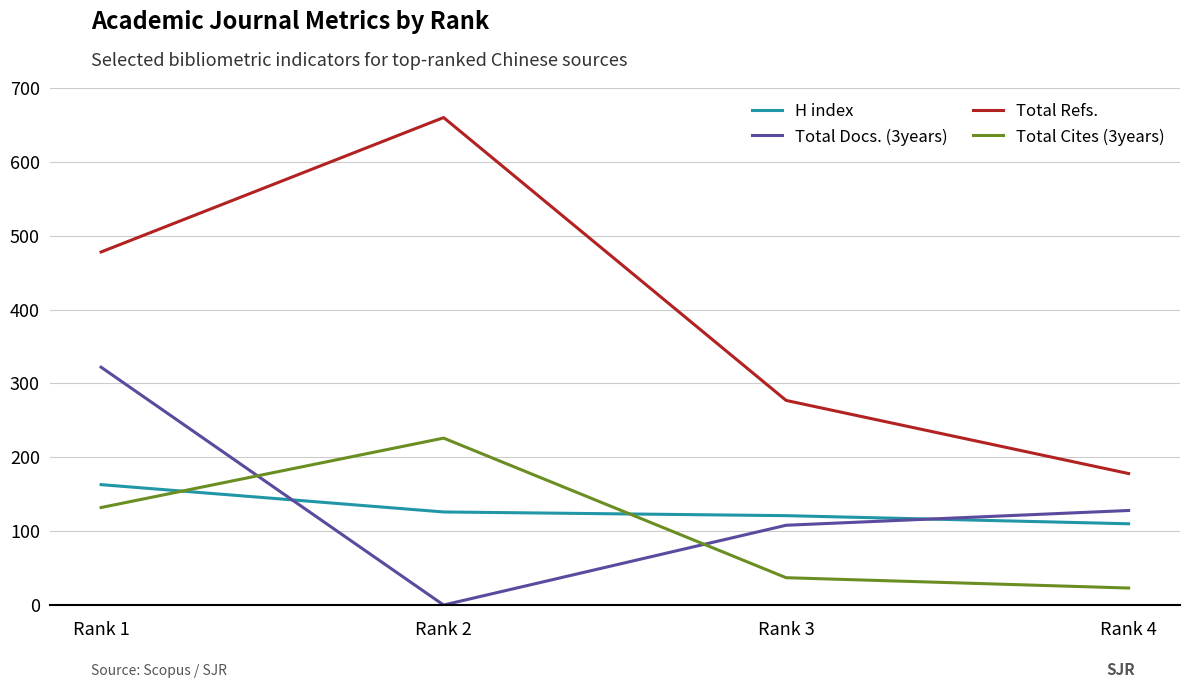

Is the value of Total Cites (3years) at Rank 3 greater than the value of H index at Rank 1?

No